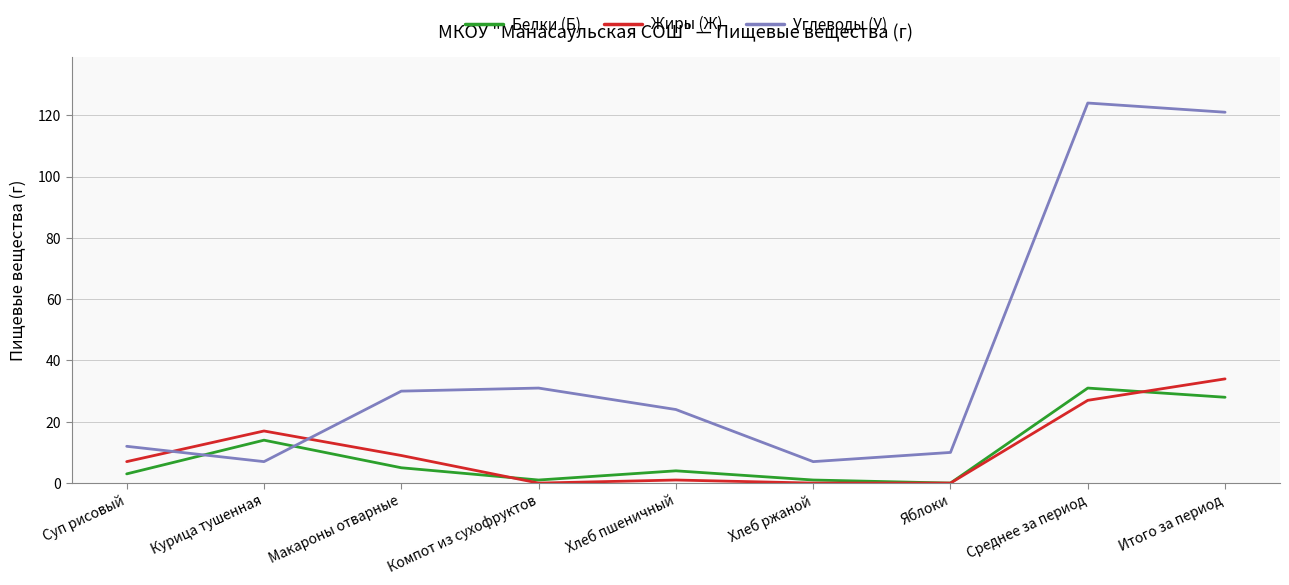

What is the sum of the Белки (Б) values at Среднее за период and Итого за период?

59